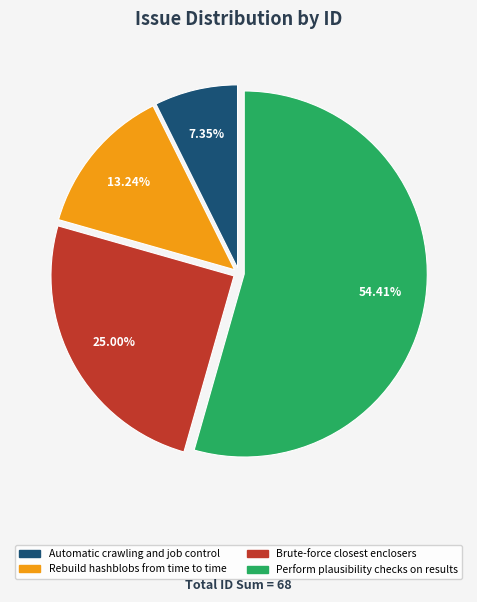

To the nearest percent, what is the difference between the Rebuild hashblobs from time to time and Perform plausibility checks on results slice percentages?

41%